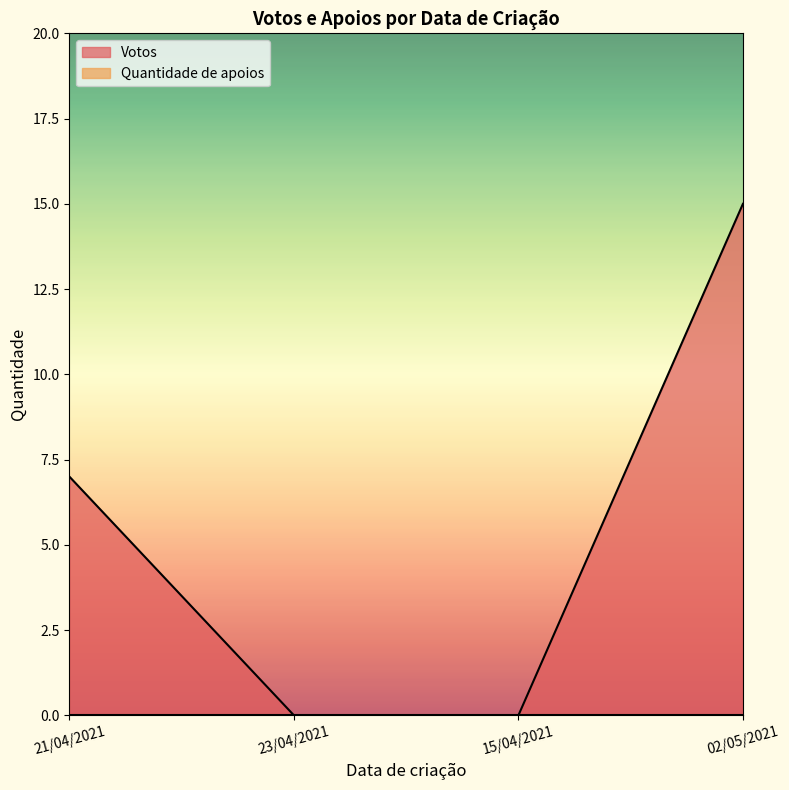

What is the change in value from 15/04/2021 to 02/05/2021?

+15